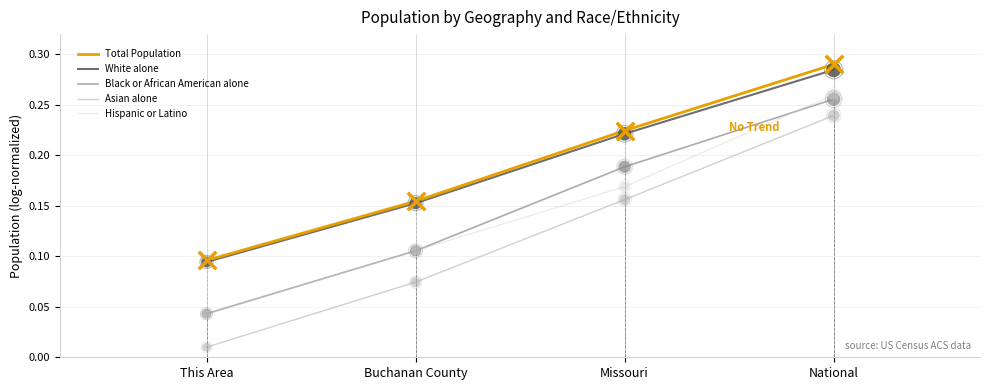

At which category is the sum across all series the highest?

National